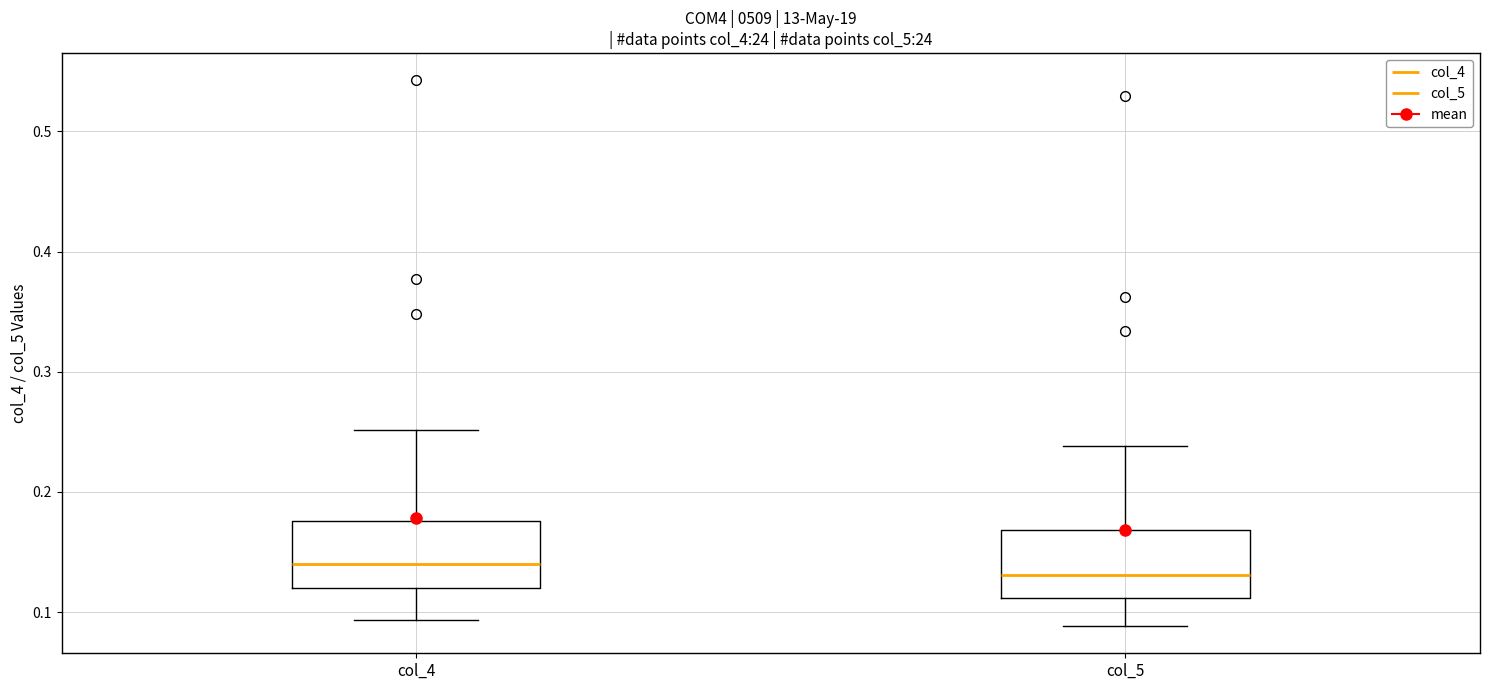

Where is the upper edge of the box for col_5 on the y-axis? The values are not printed on the chart, so give them approximately, as read against the axis.

0.17